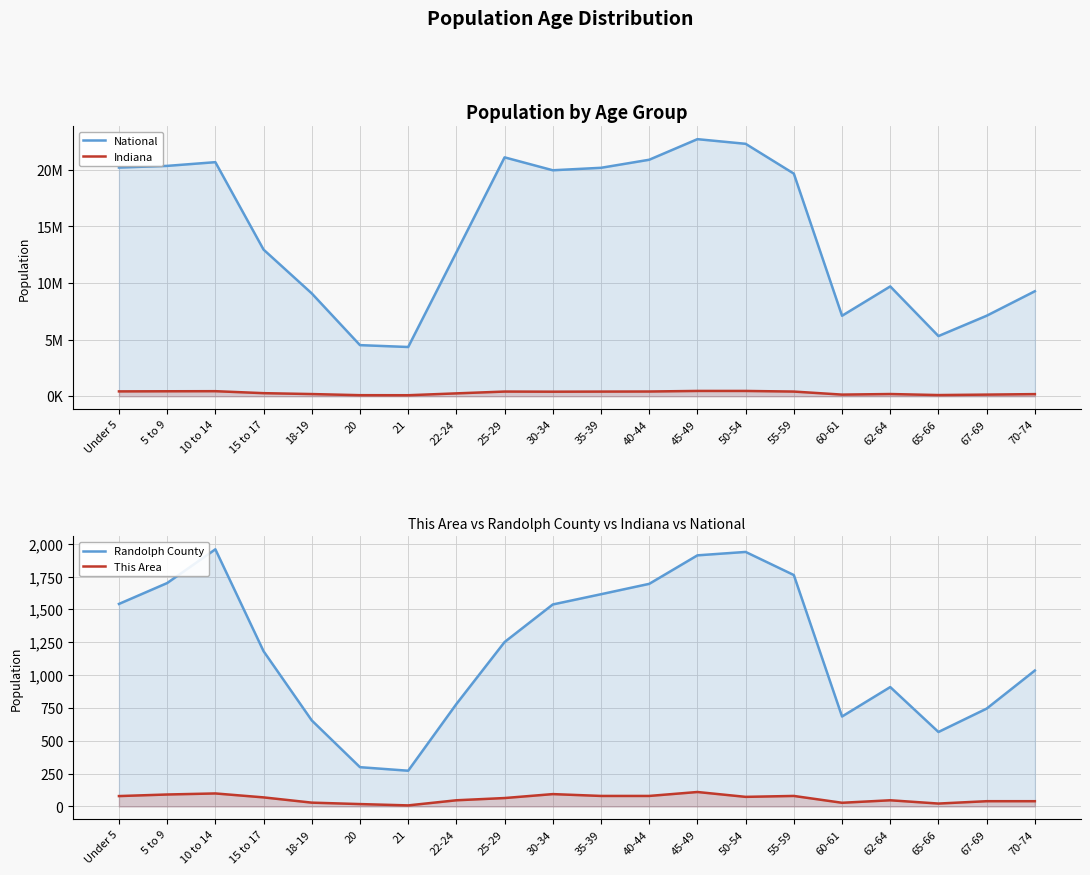

What is the difference between the second highest and minimum values in the Indiana series?

378509